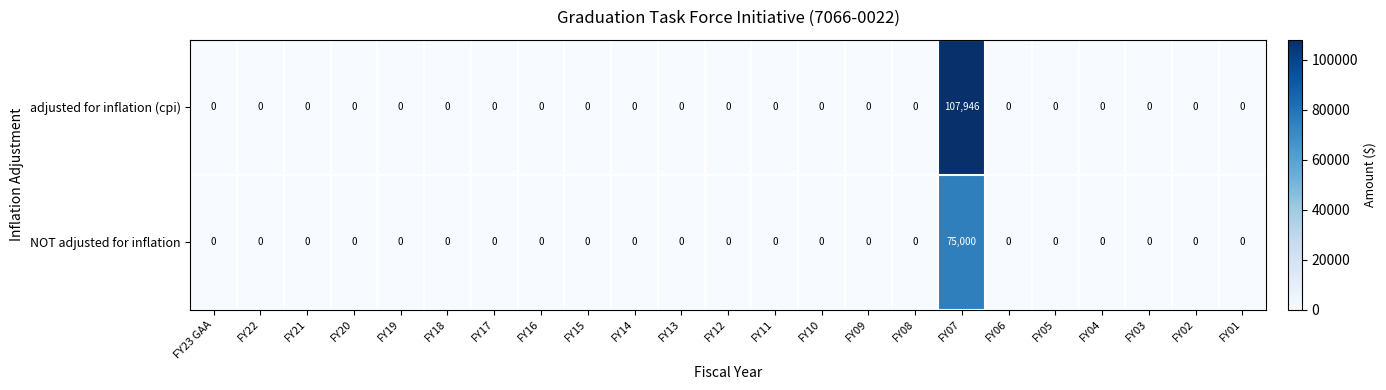

What is the approximate value of adjusted for inflation (cpi) at FY07, to the nearest 100?

107900